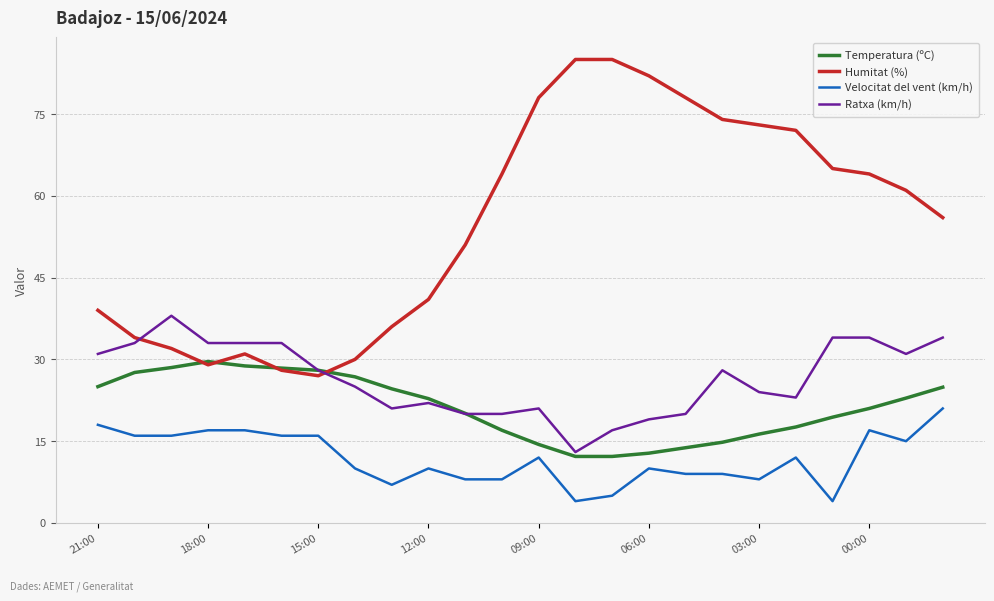

True or false: Humitat (%) and Velocitat del vent (km/h) cross at least once.

False